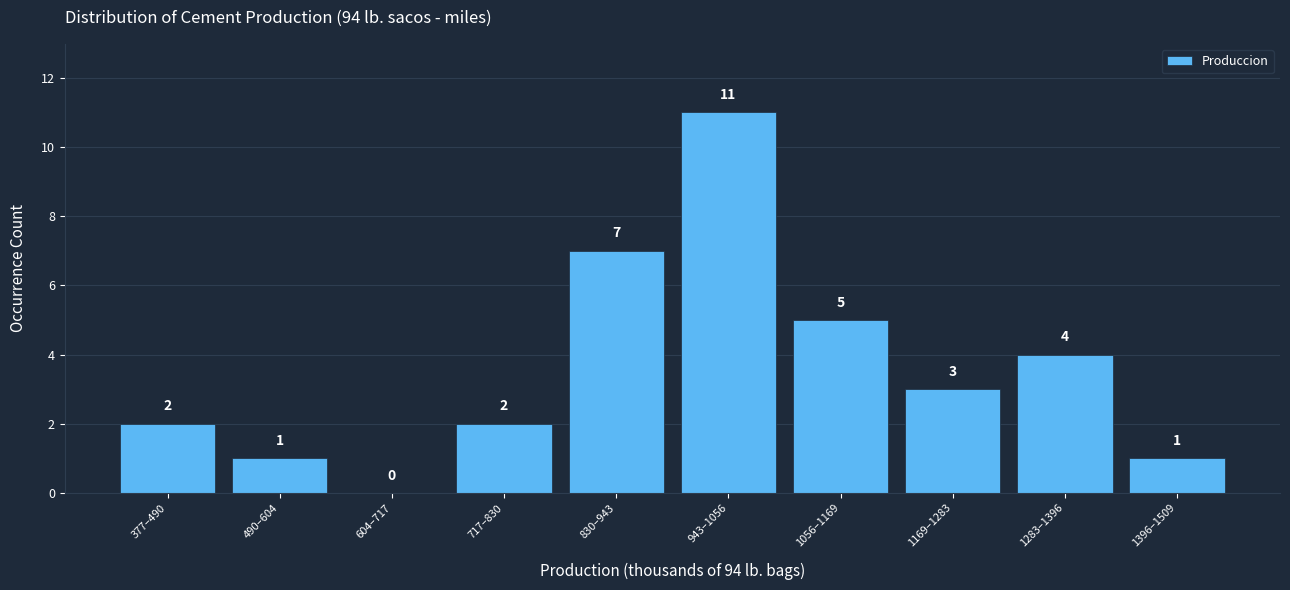

Reading left to right, extract all data points from this chart.

377–490=2	490–604=1	604–717=0	717–830=2	830–943=7	943–1056=11	1056–1169=5	1169–1283=3	1283–1396=4	1396–1509=1